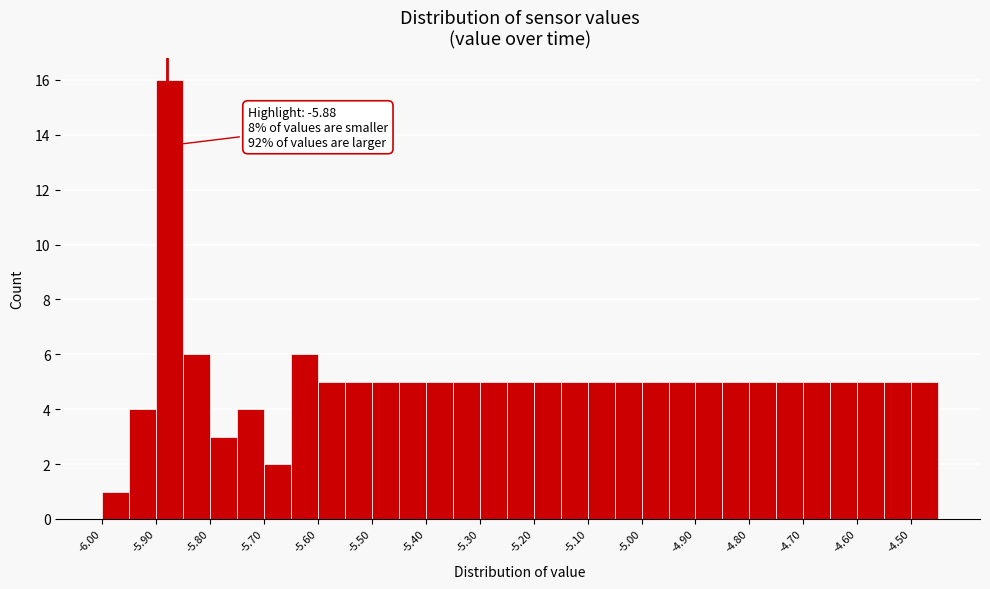

Over which range of the x-axis is the bar tallest?

-5.90 to -5.85